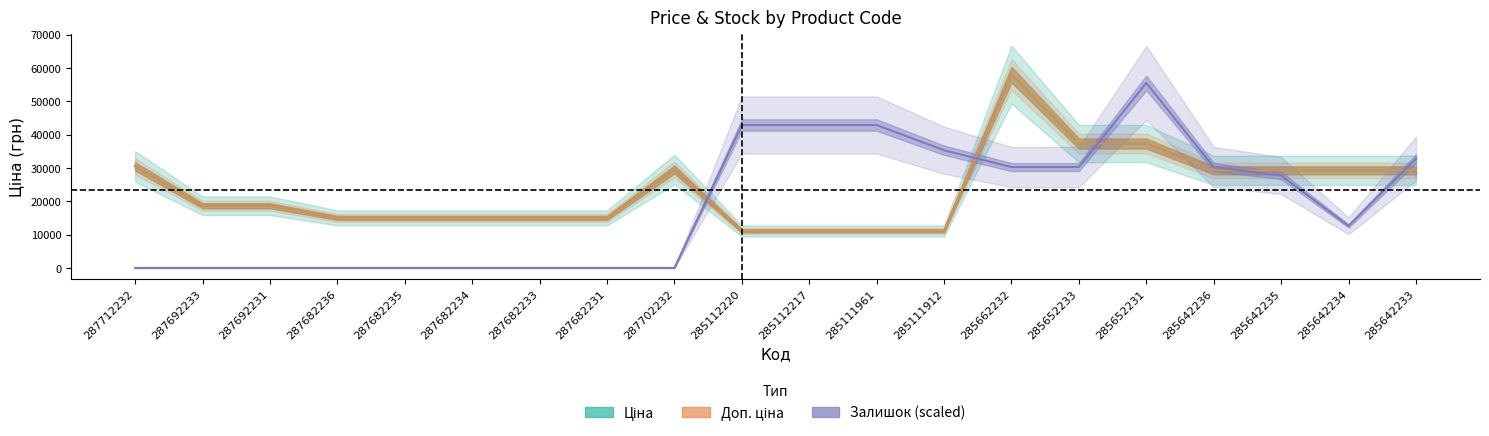

True or false: Доп. ціна has more than 0 points higher than both neighbors.

True